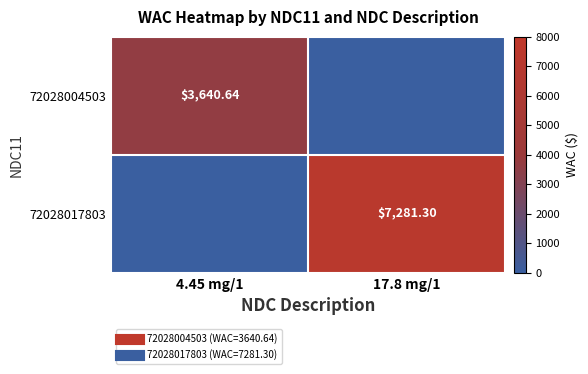

What is the highest value of the 72028017803 series?

7281.3